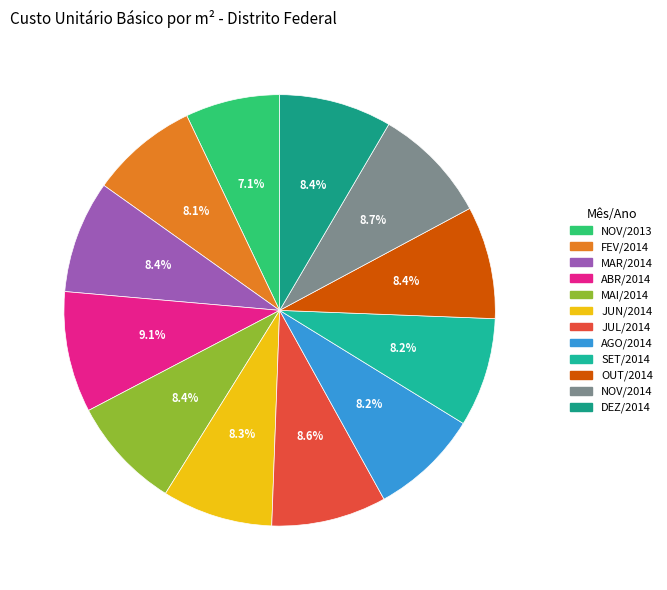

True or false: DEZ/2014 accounts for 20% of the total.

False